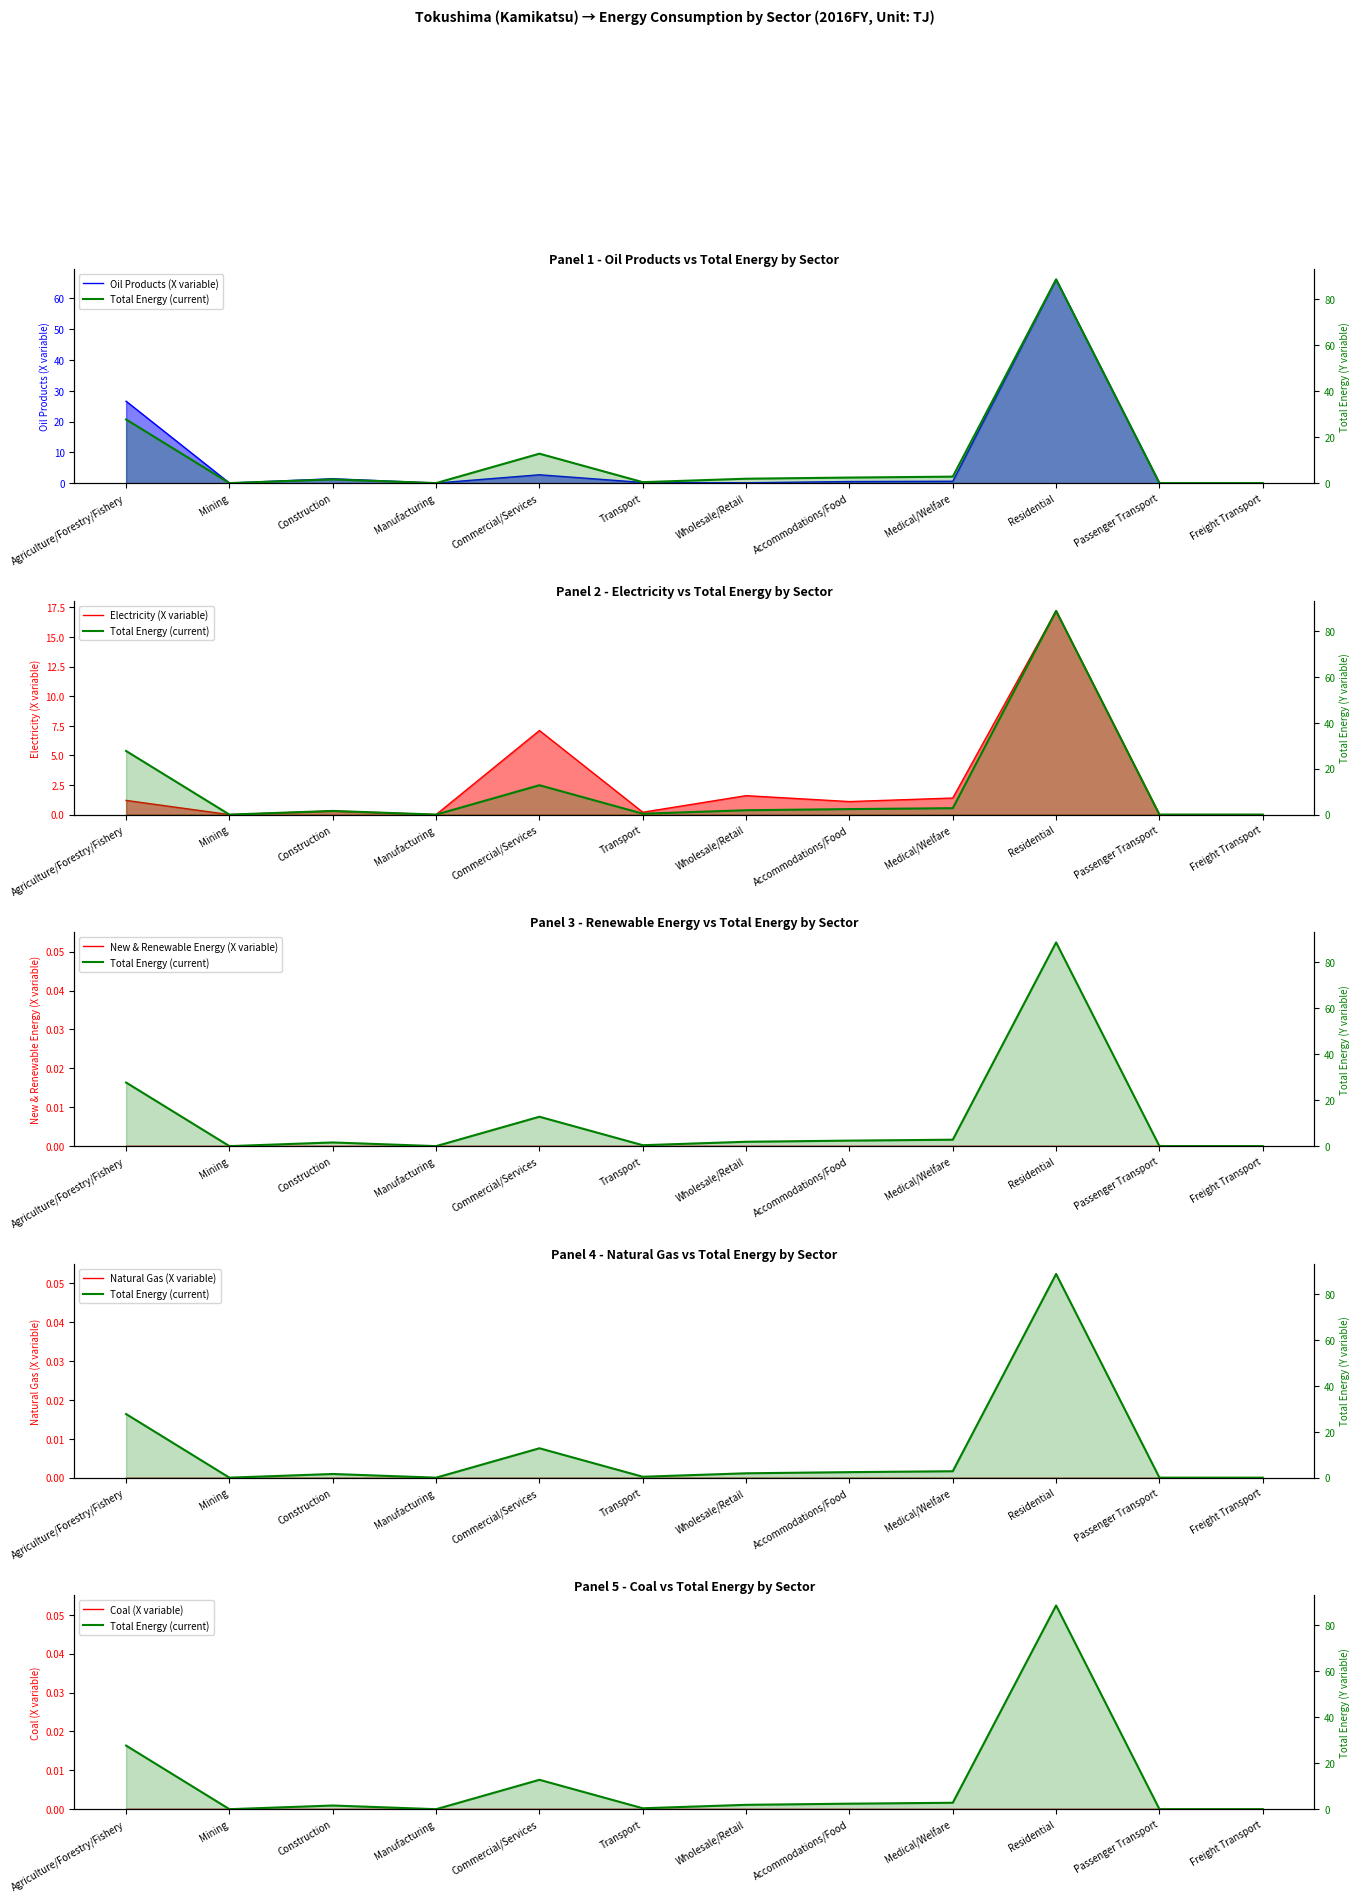

What position from the right is Accommodations/Food?

5